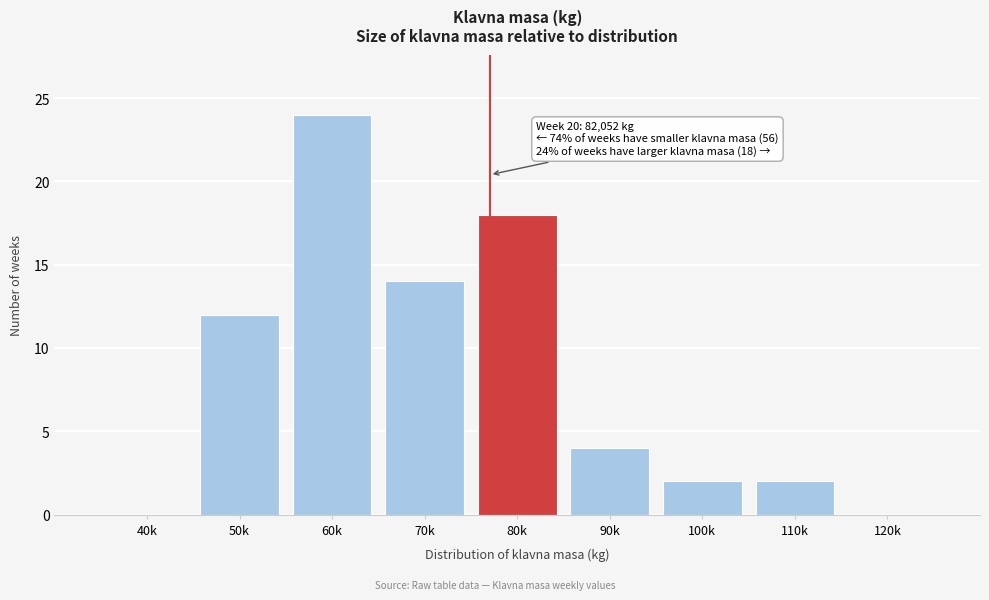

Reading left to right, extract all data points from this chart.

40k=0	50k=12	60k=24	70k=14	80k=18	90k=4	100k=2	110k=2	120k=0